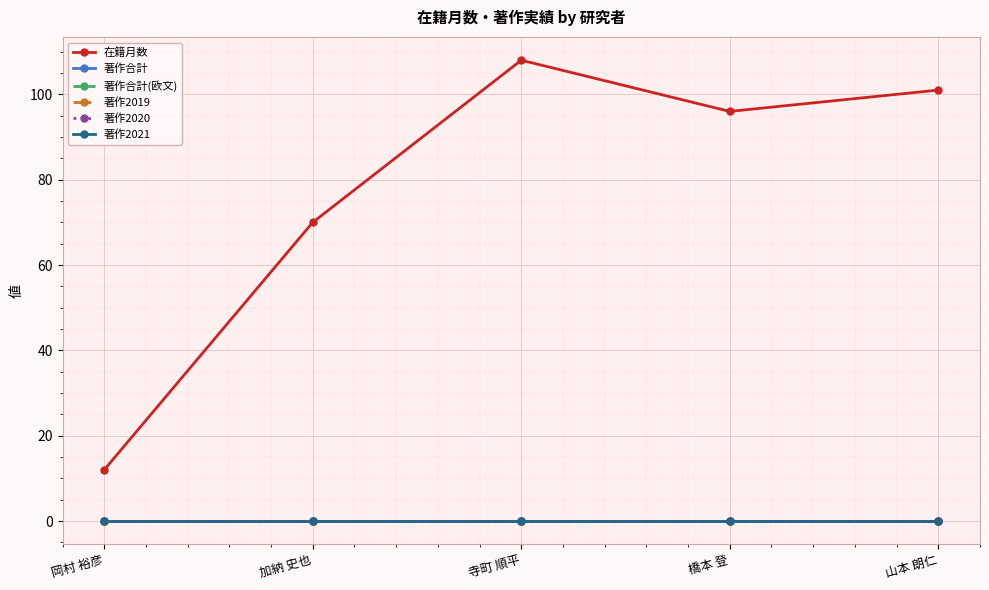

At how many categories does at least one series exceed 69?

4